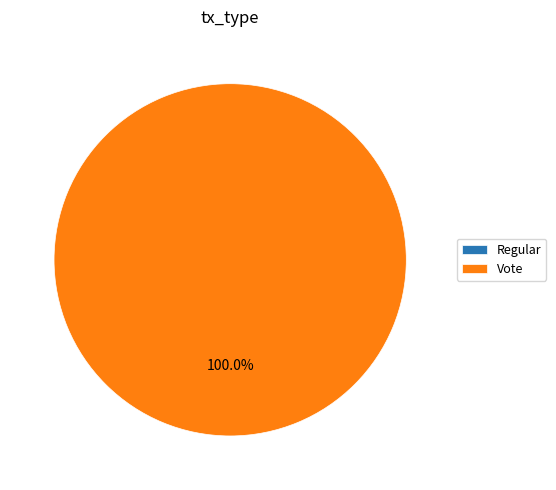

What is the majority slice?

Vote